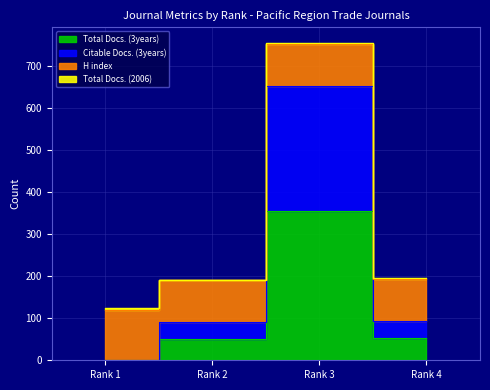

At which category is the sum across all series the highest?

Rank 3